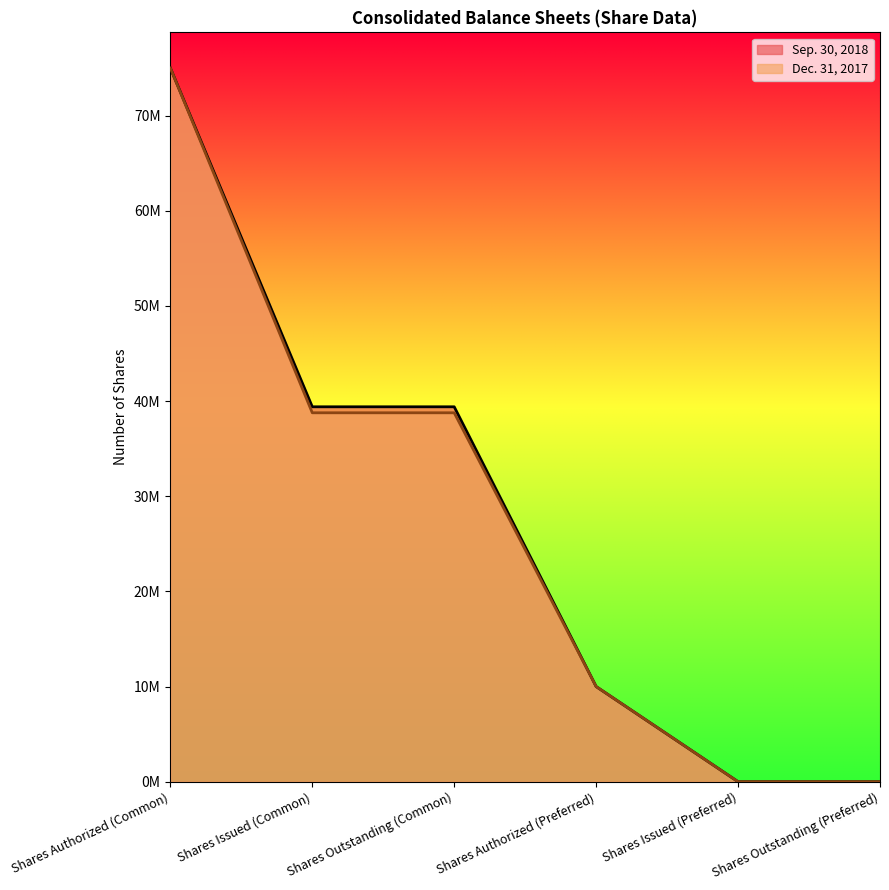

List the series in order of their peak value, lowest first.

Sep. 30, 2018, Dec. 31, 2017